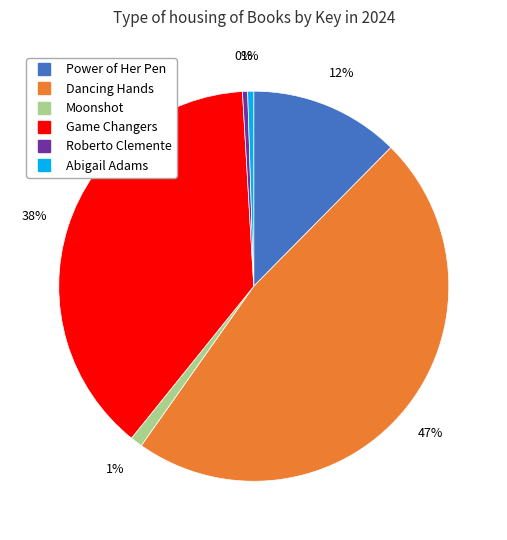

Count the number of slices in the pie.

6